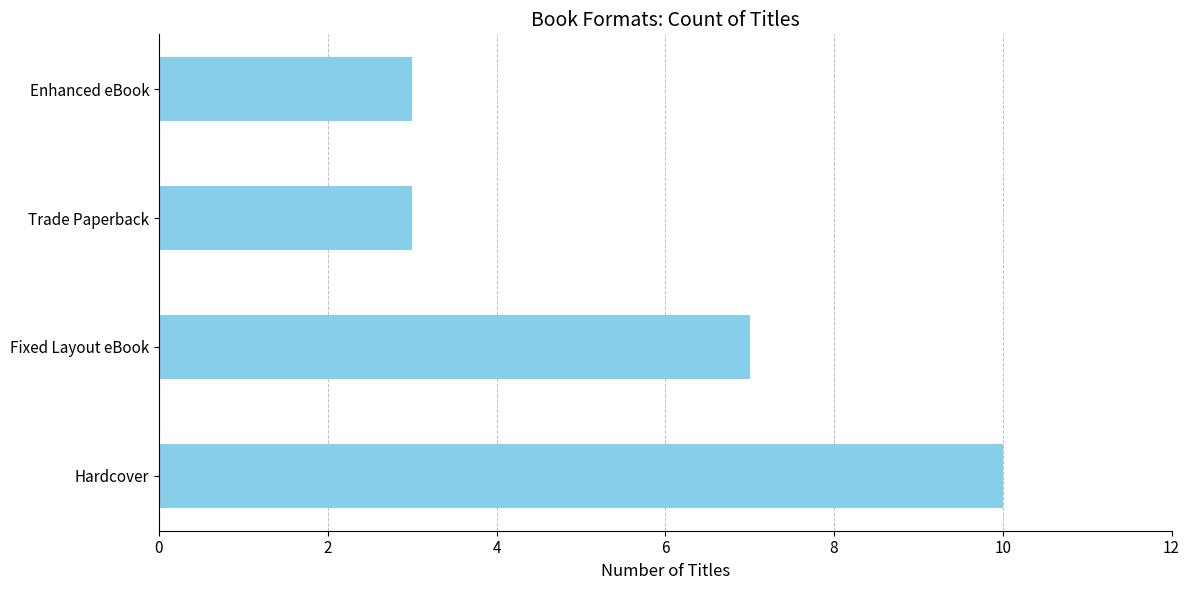

How many bars are there in total?

4